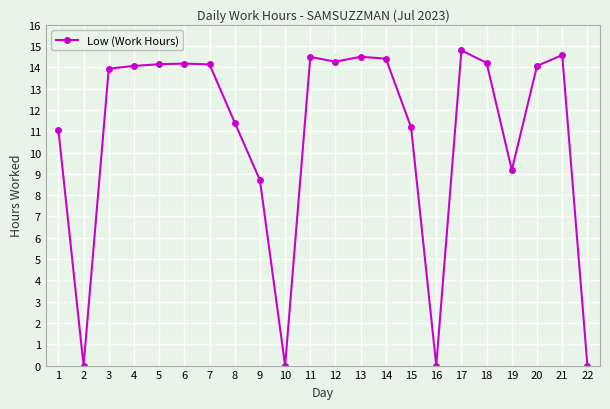

Which category has the highest value across all series?

17